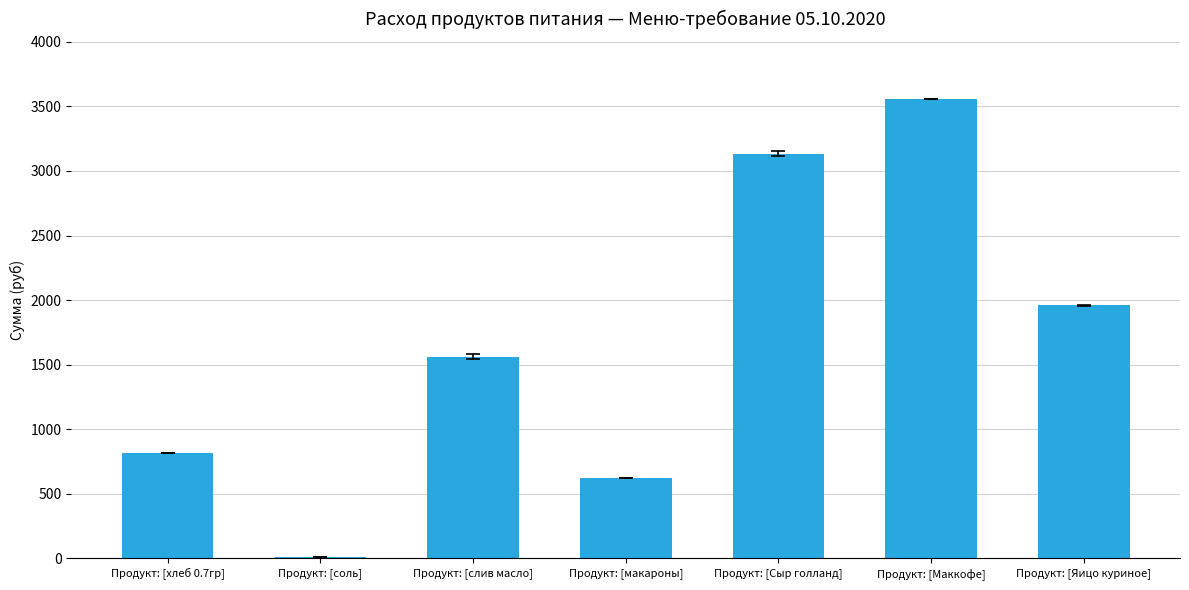

Which has a higher value, Продукт: [макароны] or Продукт: [Сыр голланд]?

Продукт: [Сыр голланд]